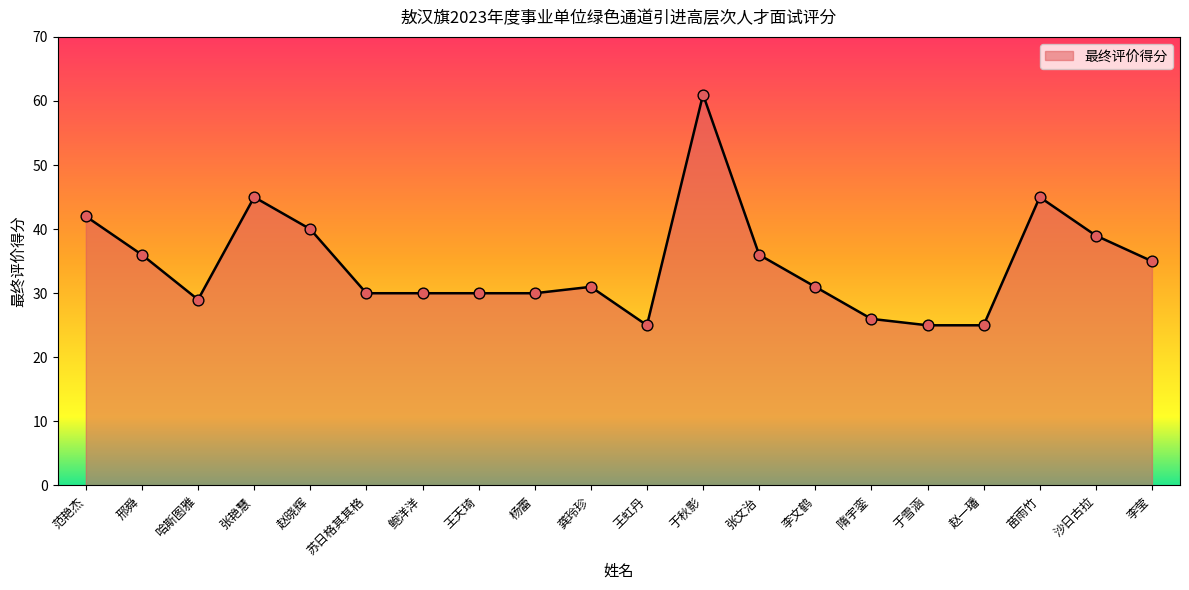

Approximately how many times larger is the value at 李文鹤 compared to 张文治?

0.9